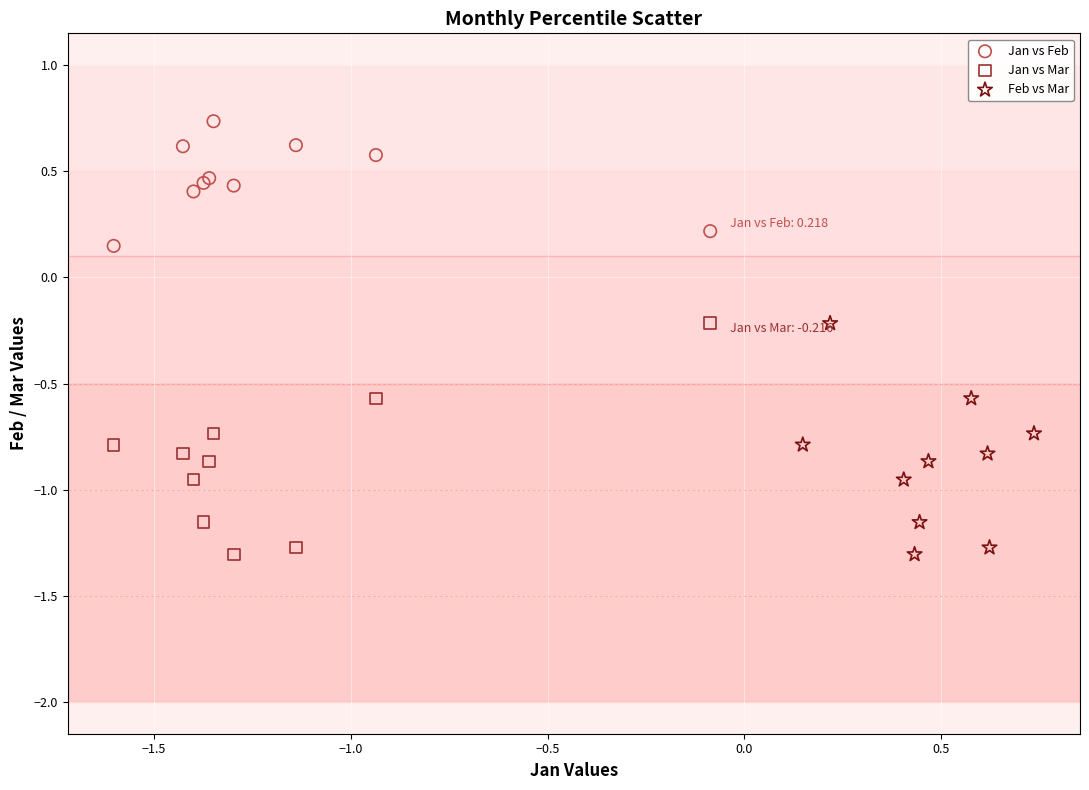

What are all the series names shown in the legend?

Jan vs Feb, Jan vs Mar, Feb vs Mar